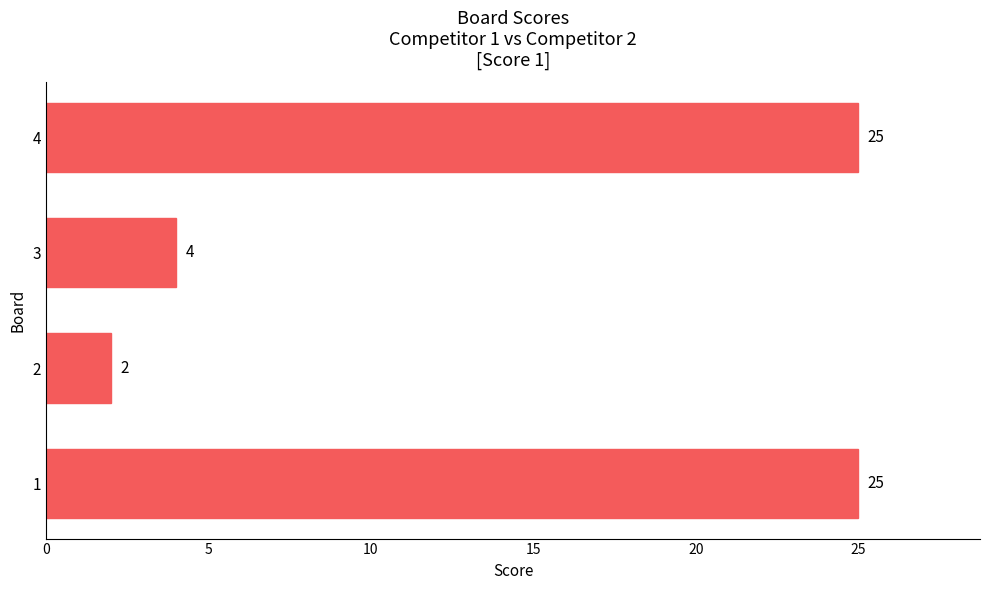

What is the maximum value shown in the chart?

25